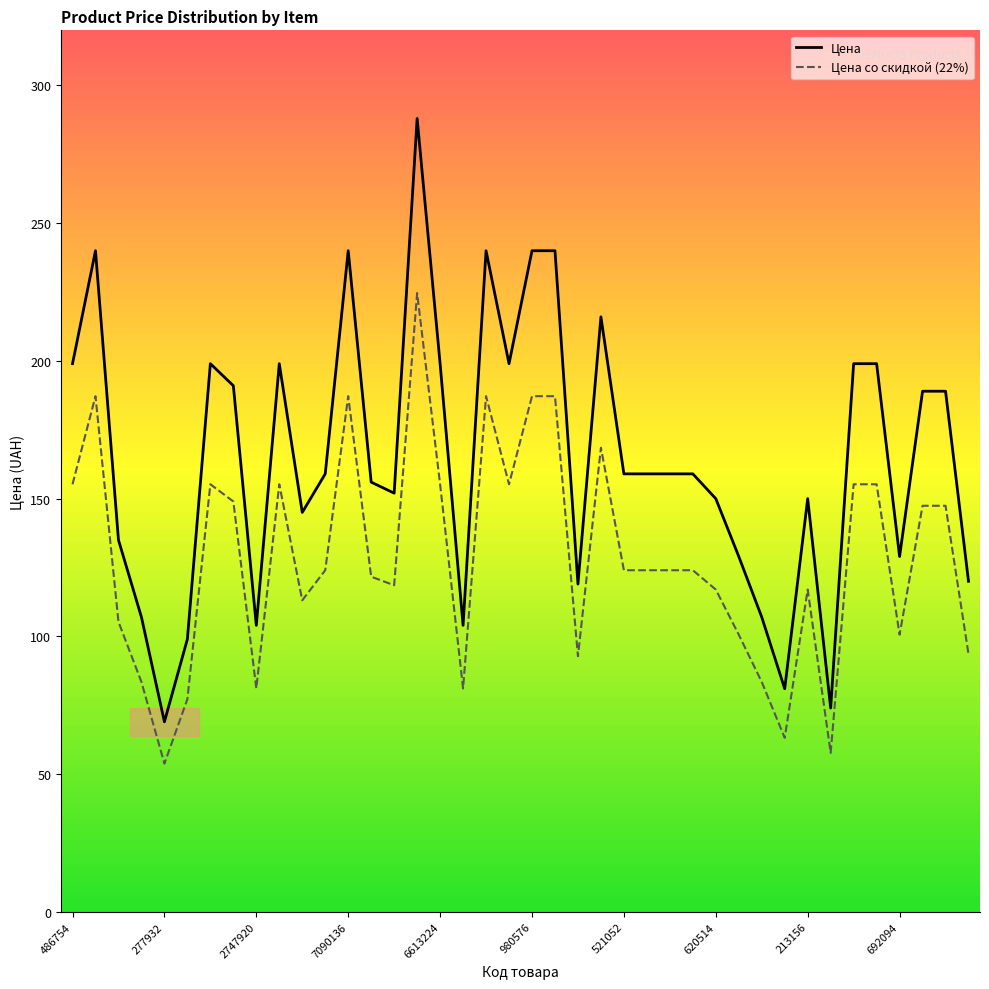

The chart shows a value of 147.4 at 5298098. True or false?

True